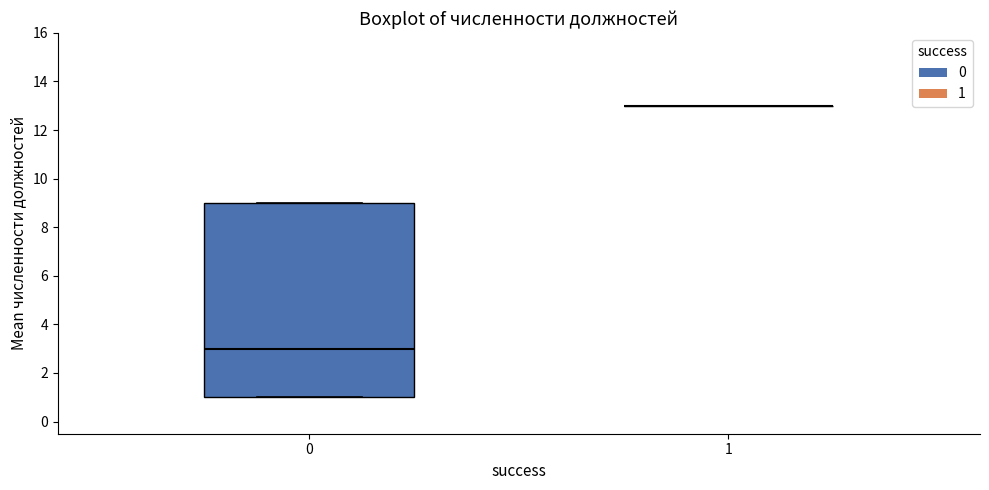

Comparing the boxes themselves (not the whiskers), which one is the tallest?

0